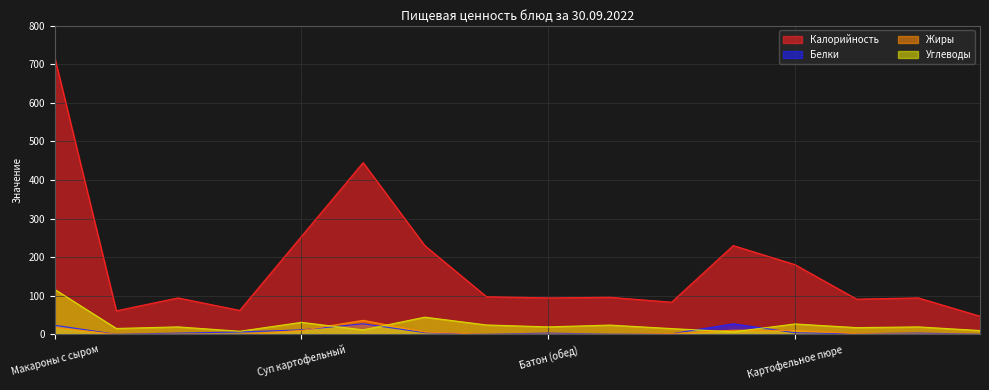

Rank the series by their maximum value, from highest to lowest.

Калорийность, Углеводы, Жиры, Белки